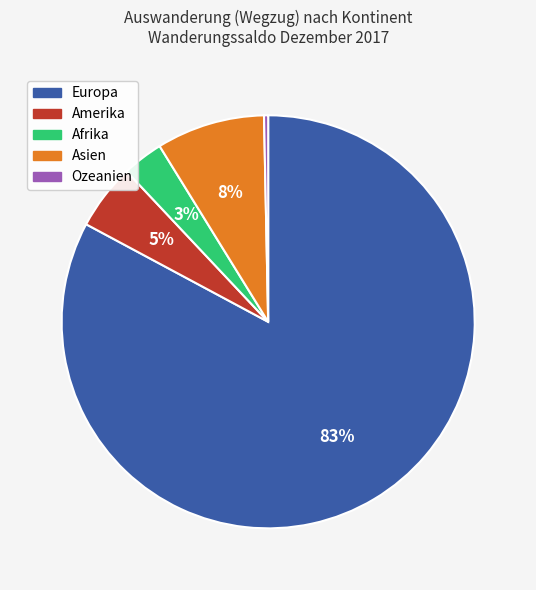

How many slices are in this pie chart?

5